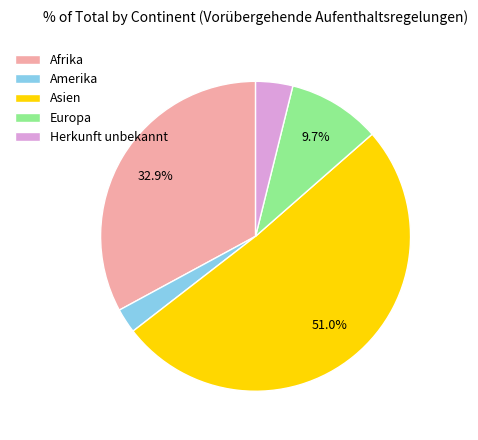

Between Amerika and Herkunft unbekannt, which is larger?

Herkunft unbekannt